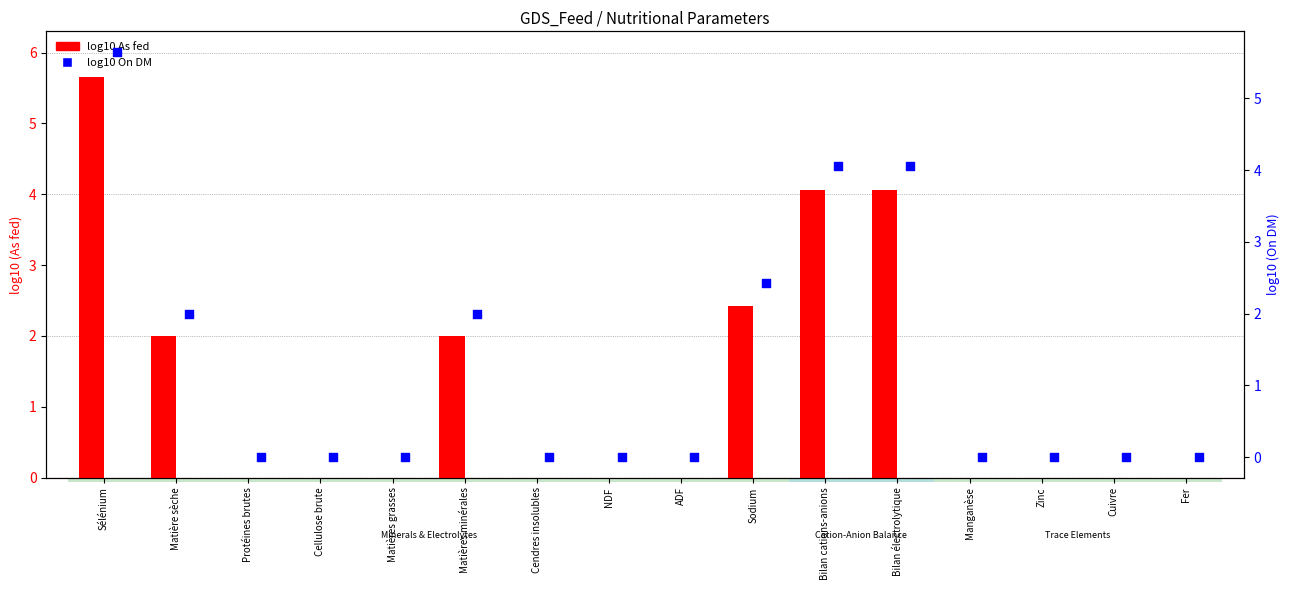

Which series reaches the maximum Y coordinate?

log10 On DM (right)